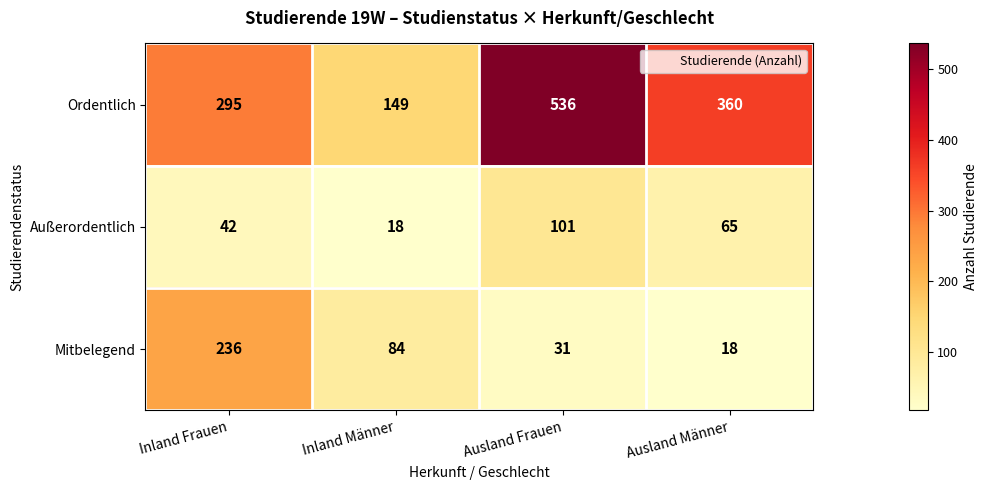

Which series has the widest spread of values?

Ordentlich